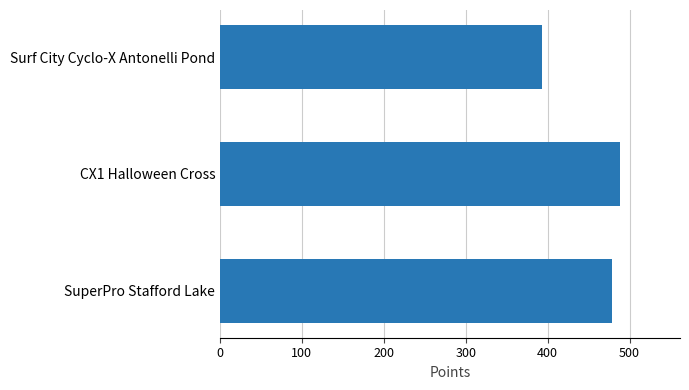

How many values are below 478?

1